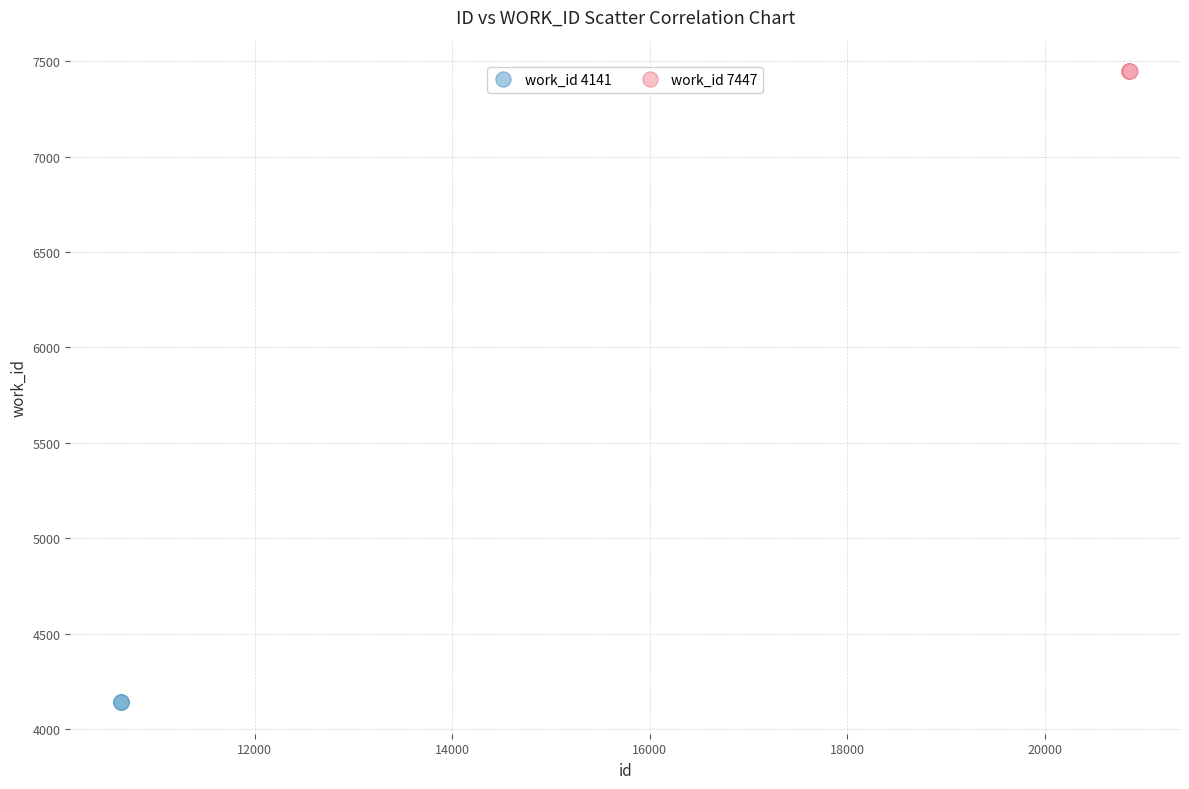

Which series reaches the maximum Y coordinate?

work_id 7447